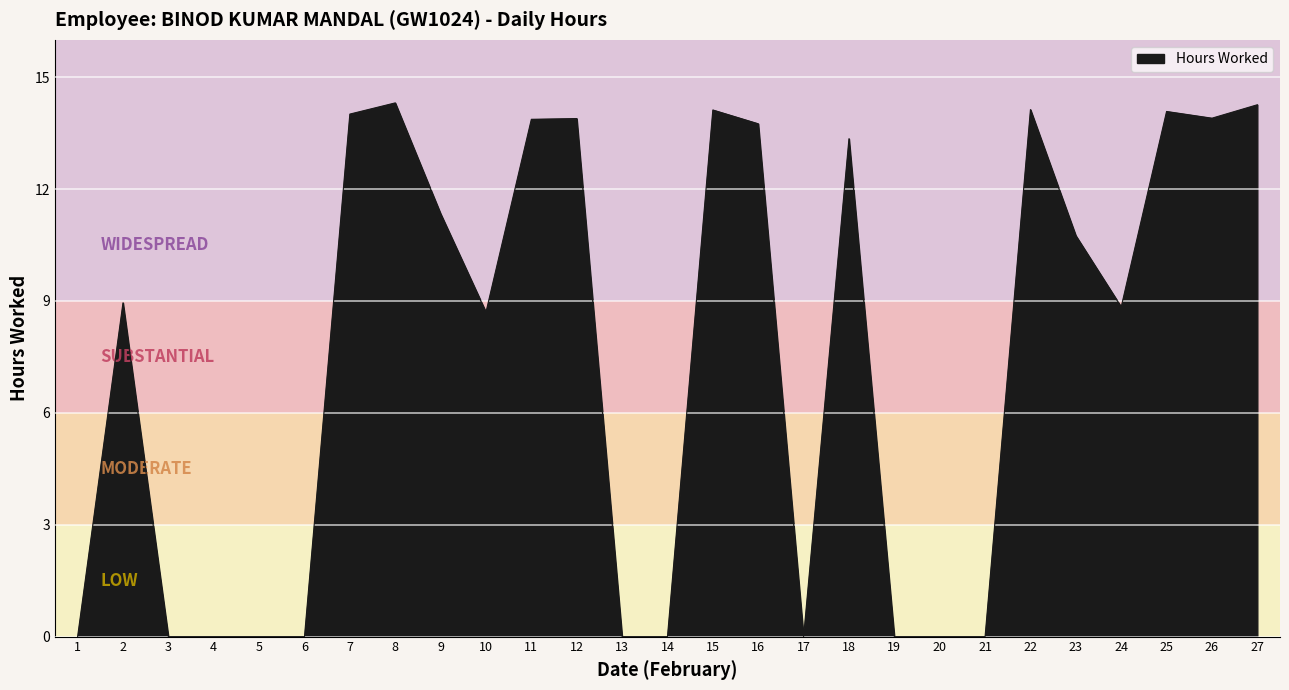

What is the difference between the second highest and second lowest values?

14.3